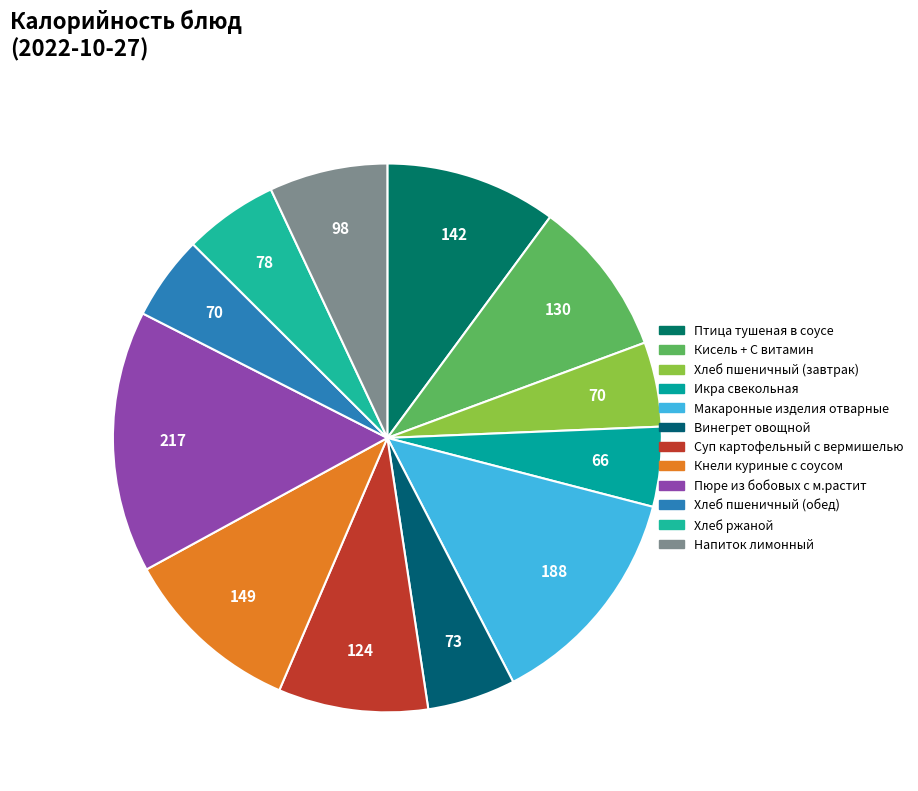

How many slices are in this pie chart?

12